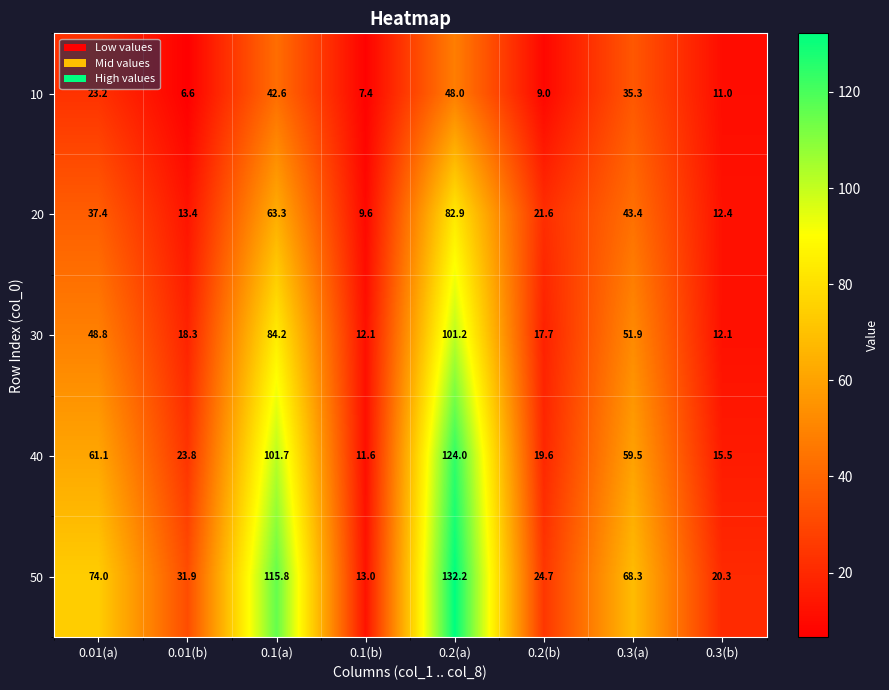

At which label is 20 closest to 46?

0.3(a)